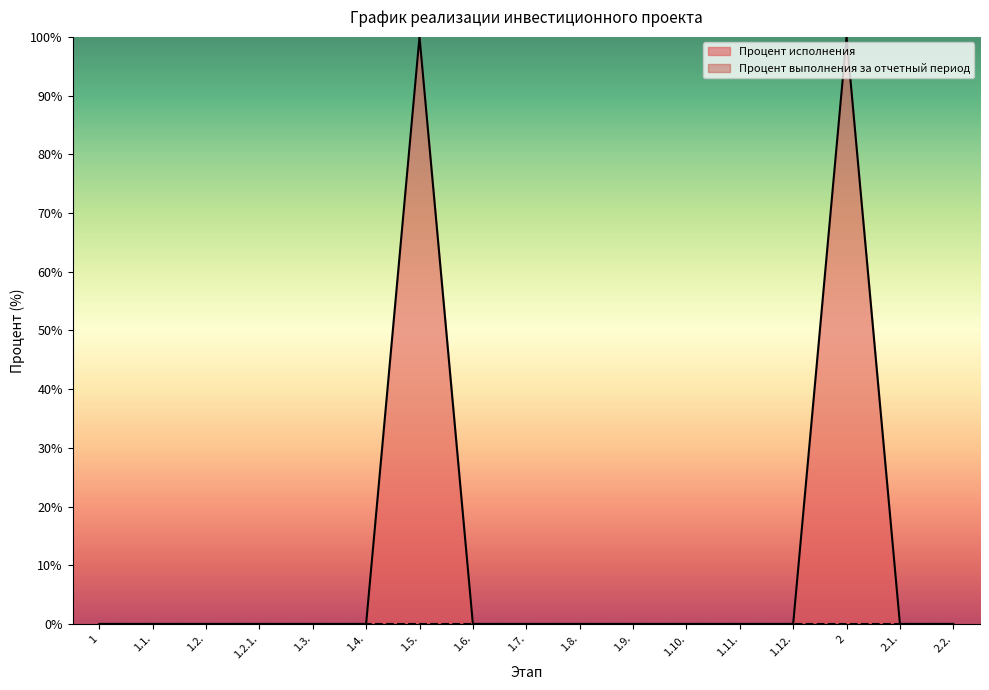

How many lines are shown in the chart?

2